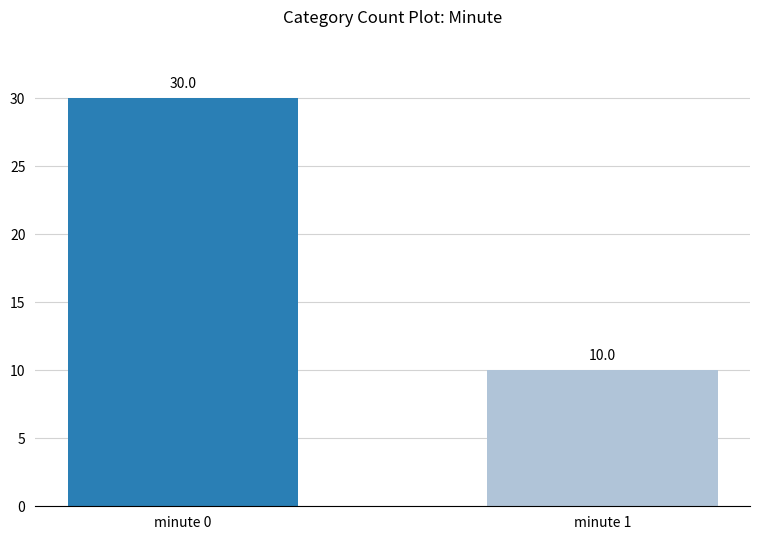

What is the value of the 1st bar from the left?

30